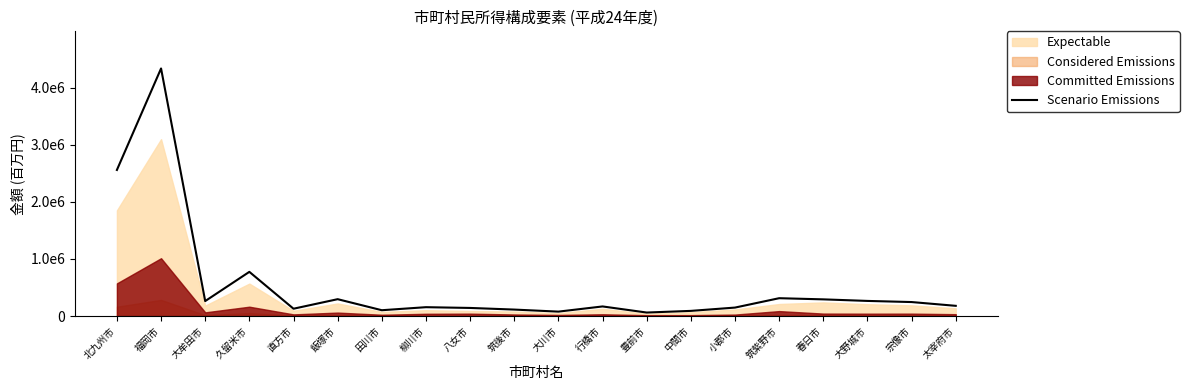

What is the minimum value shown in the chart?

61934